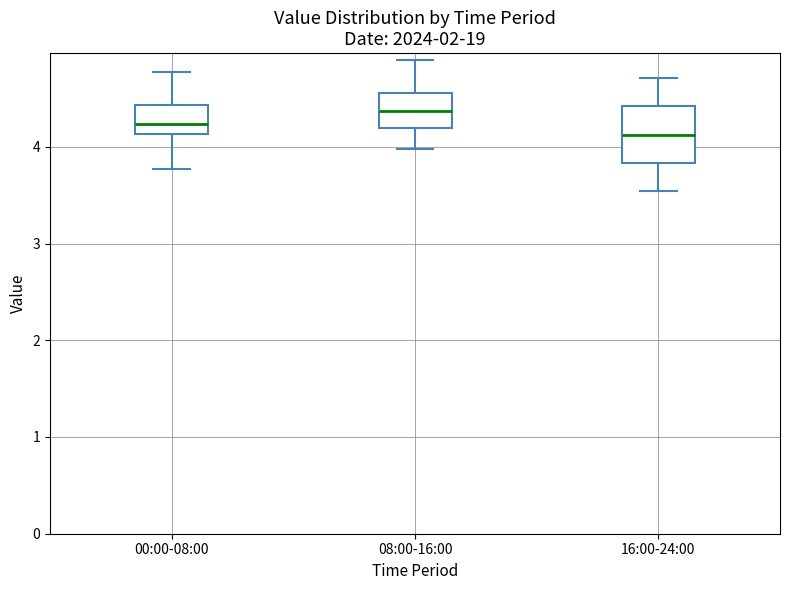

Where is the upper edge of the box for 16:00-24:00 on the y-axis? The values are not printed on the chart, so give them approximately, as read against the axis.

4.4